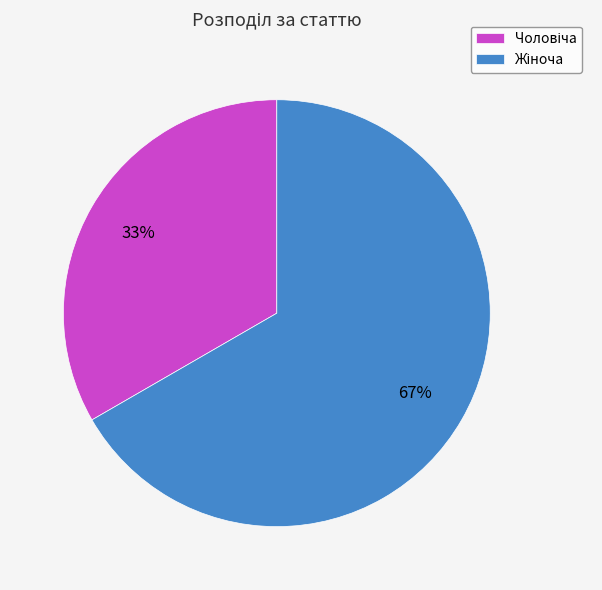

To the nearest percent, what is the average slice percentage?

50%